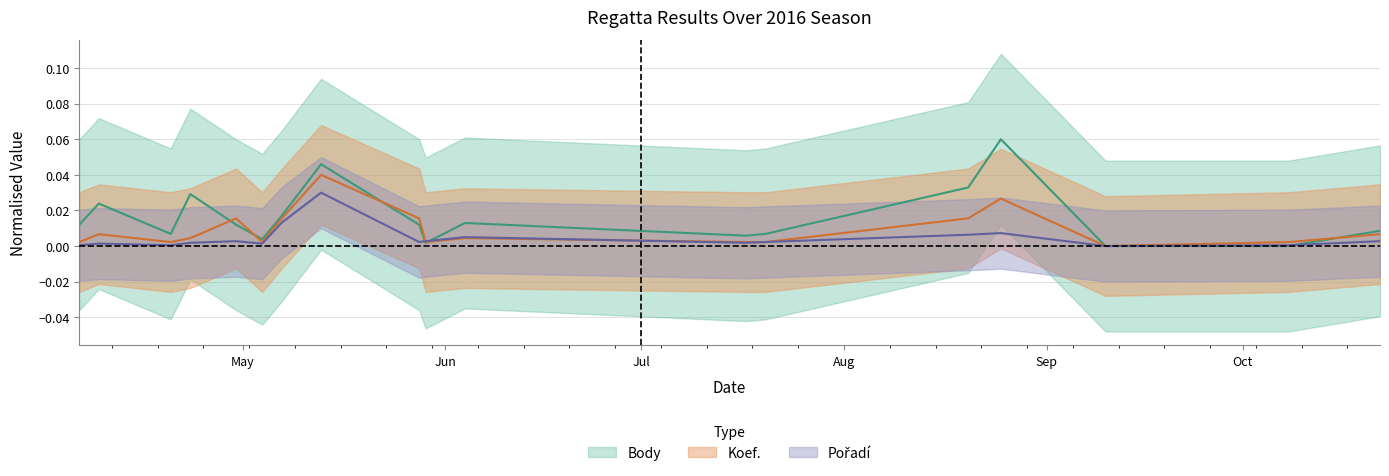

Where is the first local minimum for Pořadí?

2016-04-20